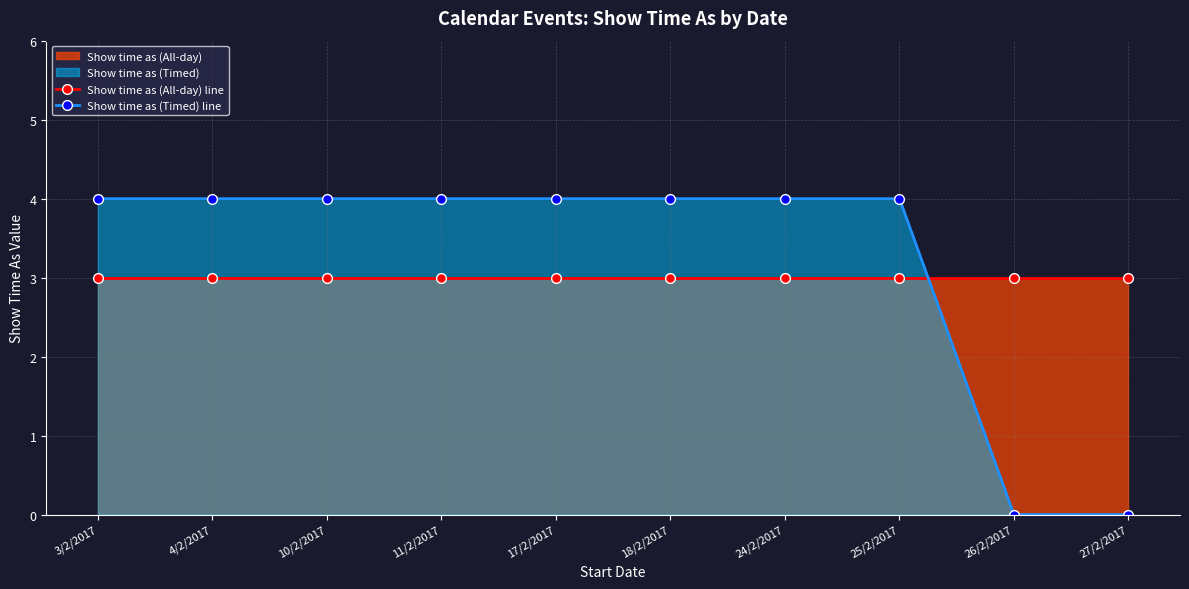

Which series has the largest range (max minus min)?

Show time as (Timed) line